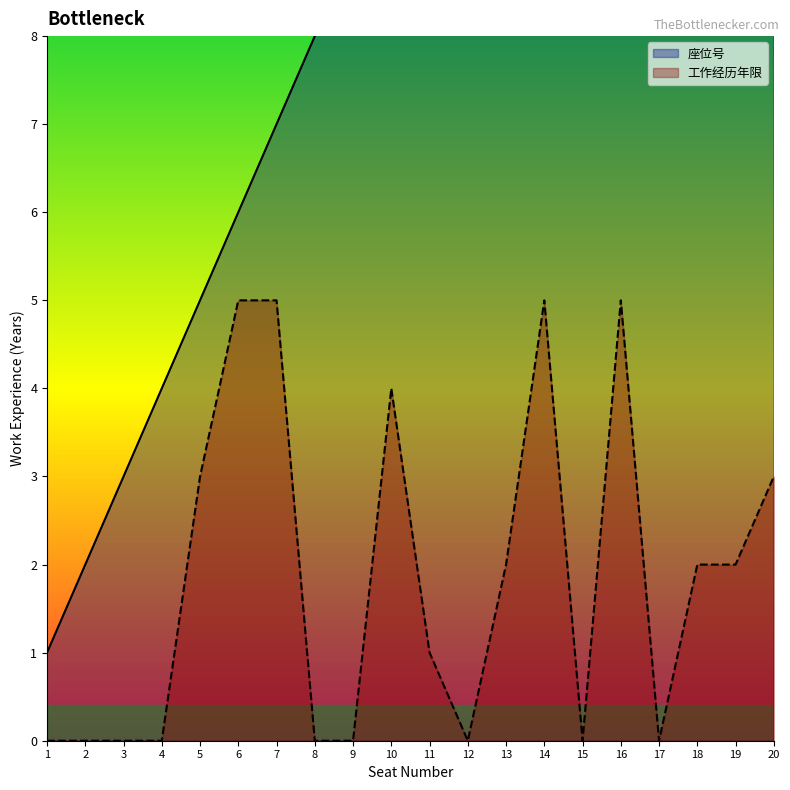

What is the total value across all series at 15?

15